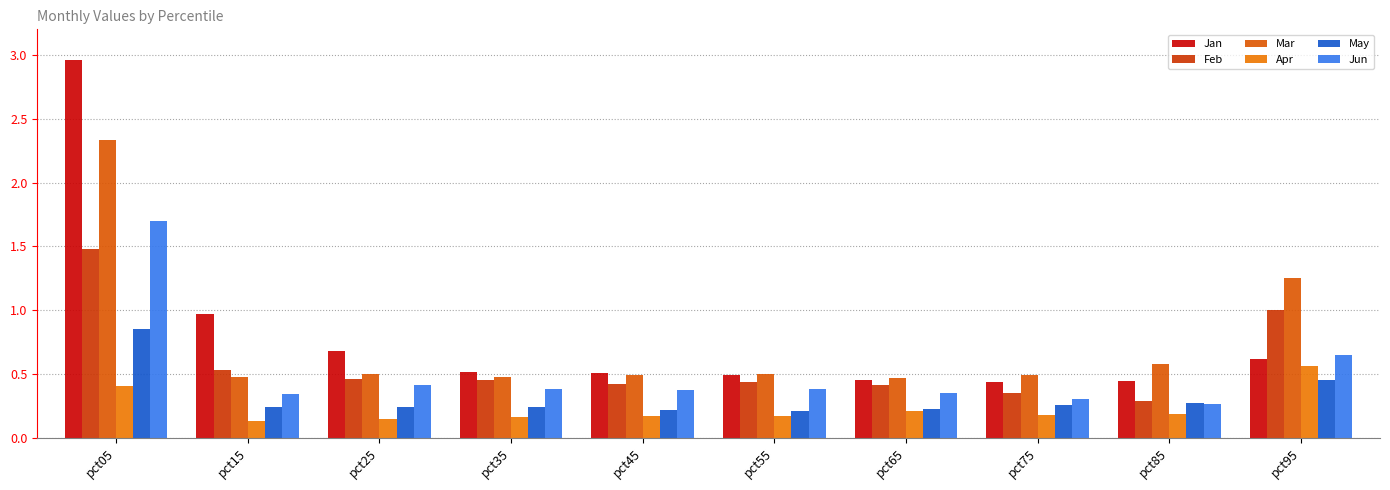

What is the value of the Mar bar at the 9th from the left?

0.6